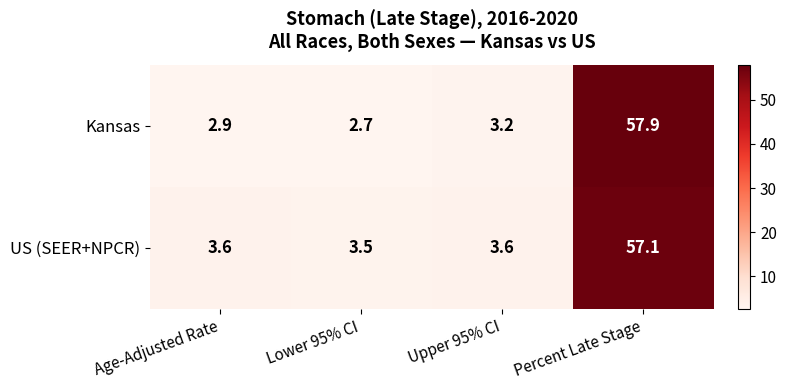

What is the greatest value displayed?

57.9